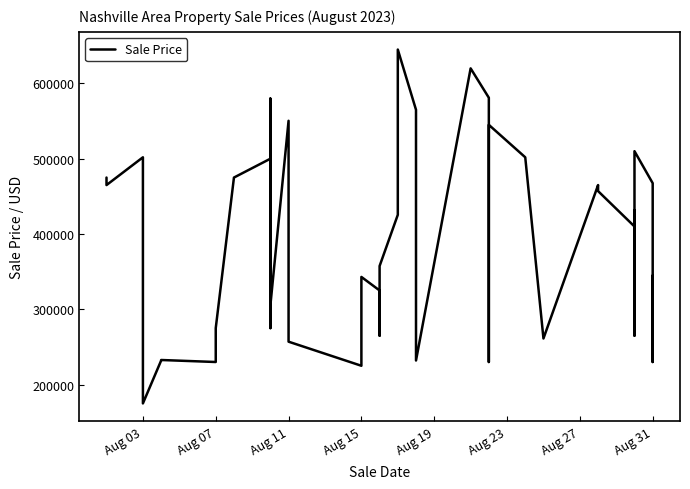

Reading left to right, list all the values displayed in this chart.

475000	465000	501900	175000	231900	232670	230000	275000	475000	500000	275000	579900	305000	550390	257000	225000	343000	325000	265000	357500	425500	645000	565000	232000	620000	581000	230000	545000	501900	261250	465000	457000	410000	431500	265000	510000	467500	280000	230000	345000